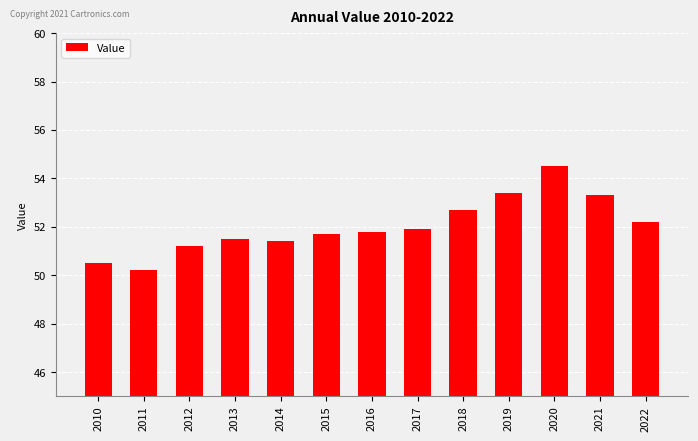

Read the value at 2016.

51.8